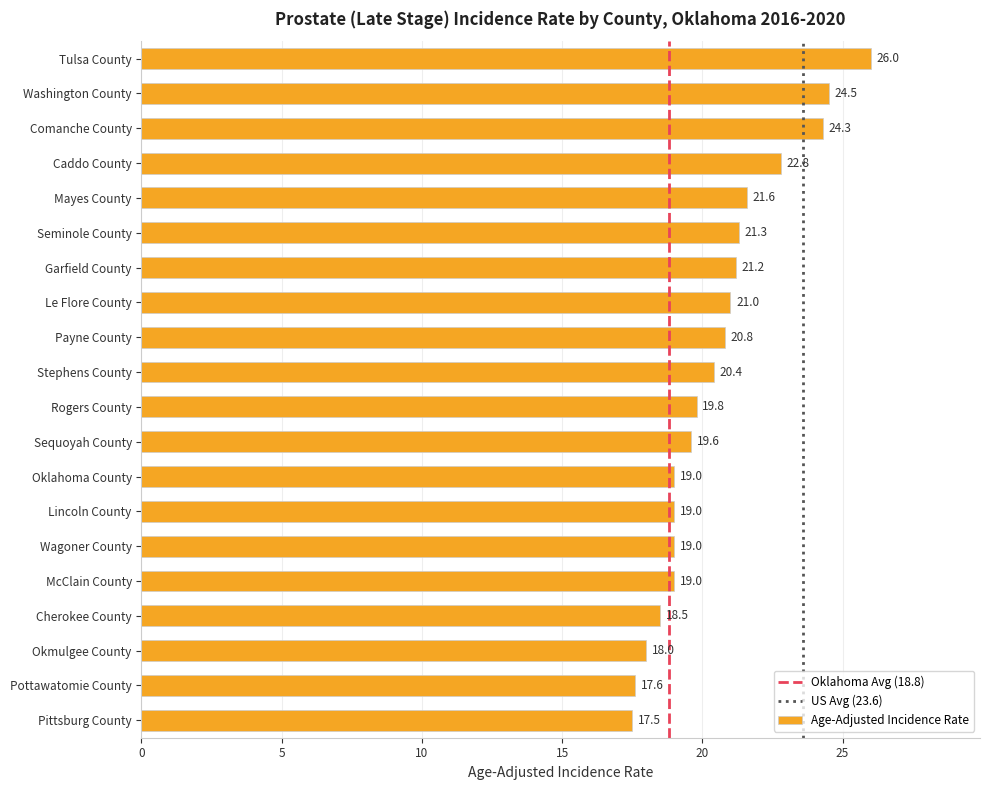

Count the number of data series in this chart.

1